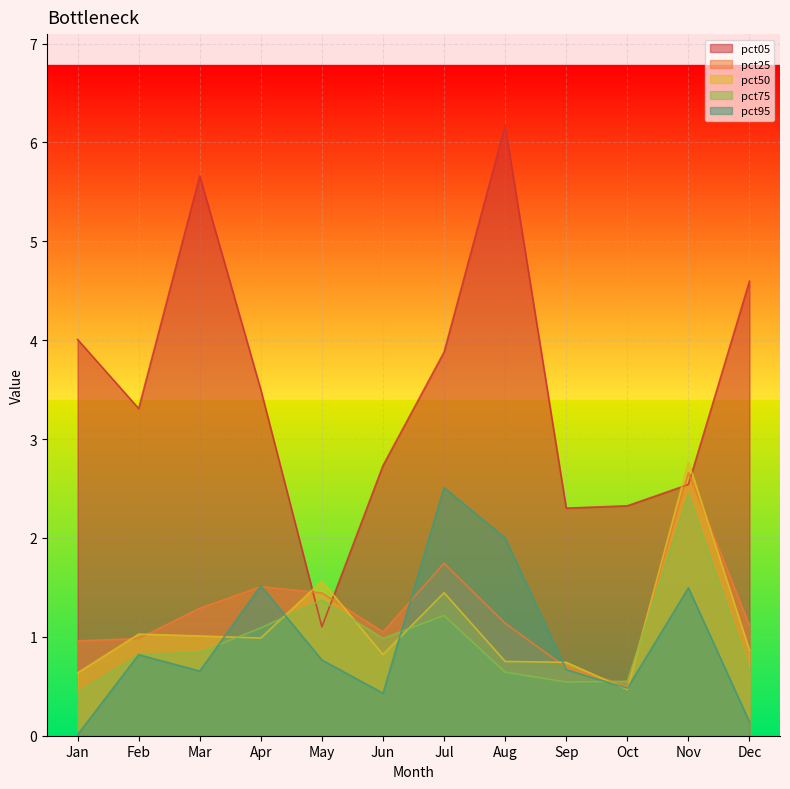

True or false: pct05 and pct25 cross at least once.

True